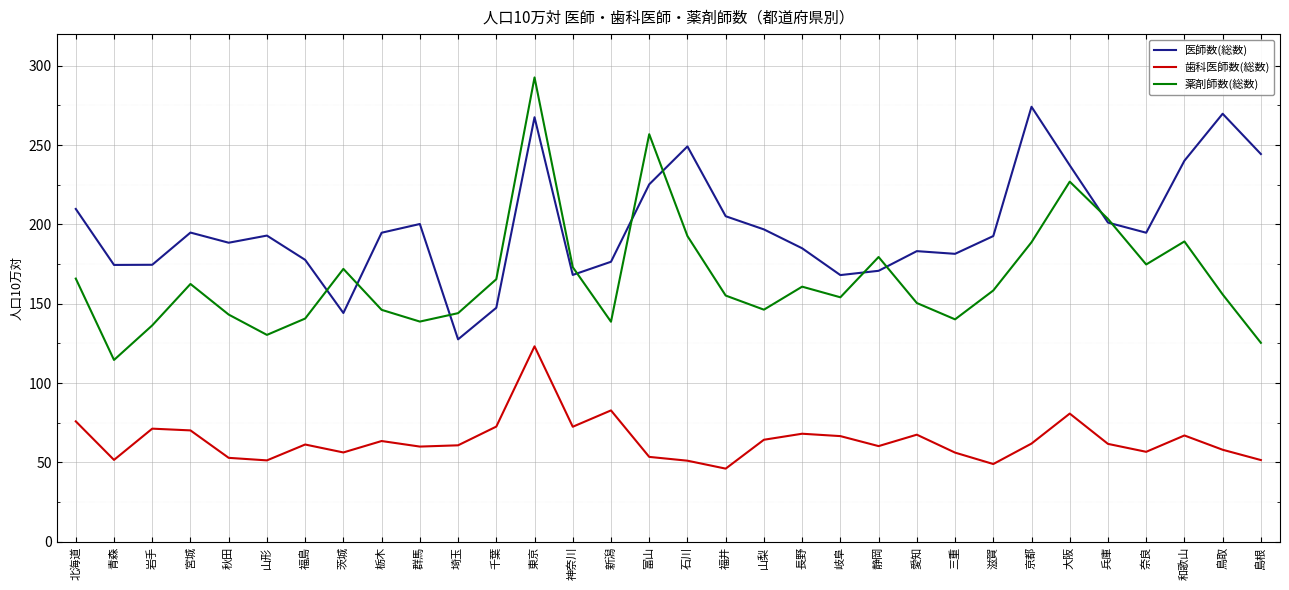

What is the spread (max minus min) of values at 長野?

116.9